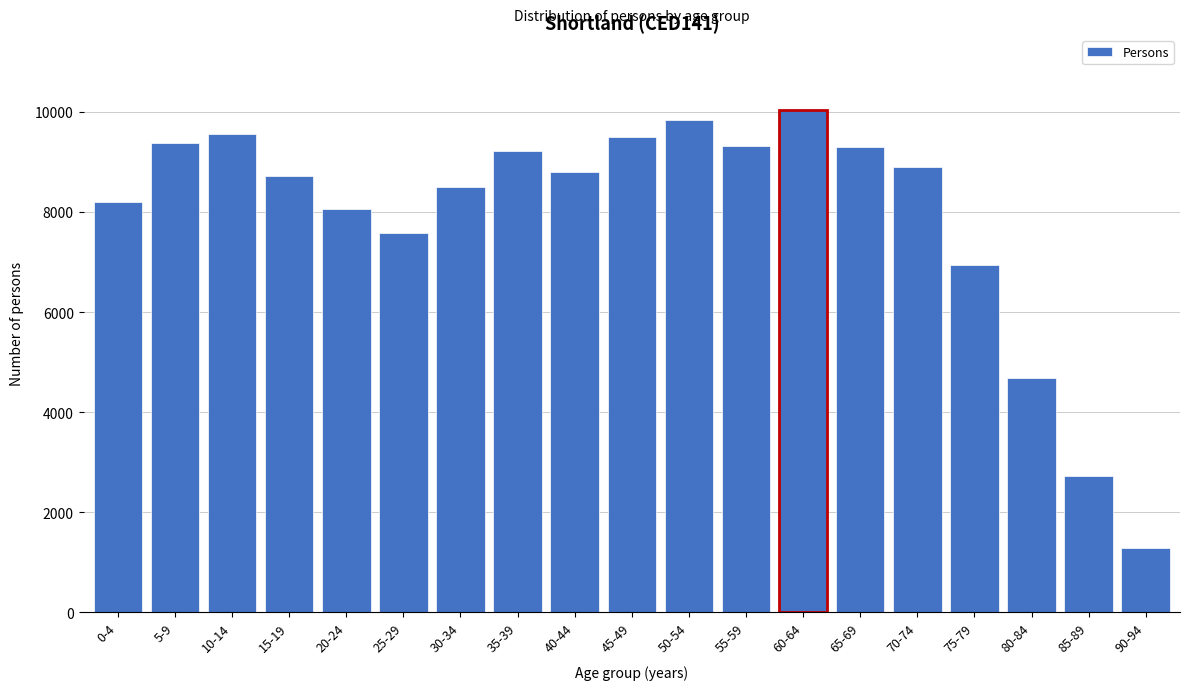

What is the minimum value shown in the chart?

1277